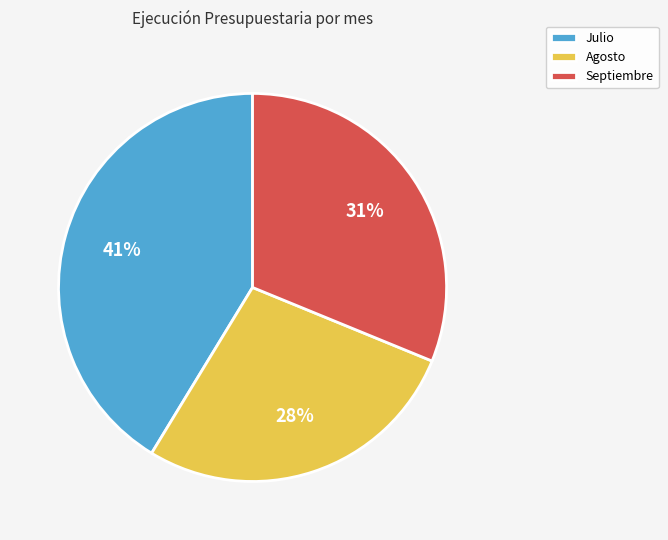

Which category has the biggest portion of the pie?

Julio